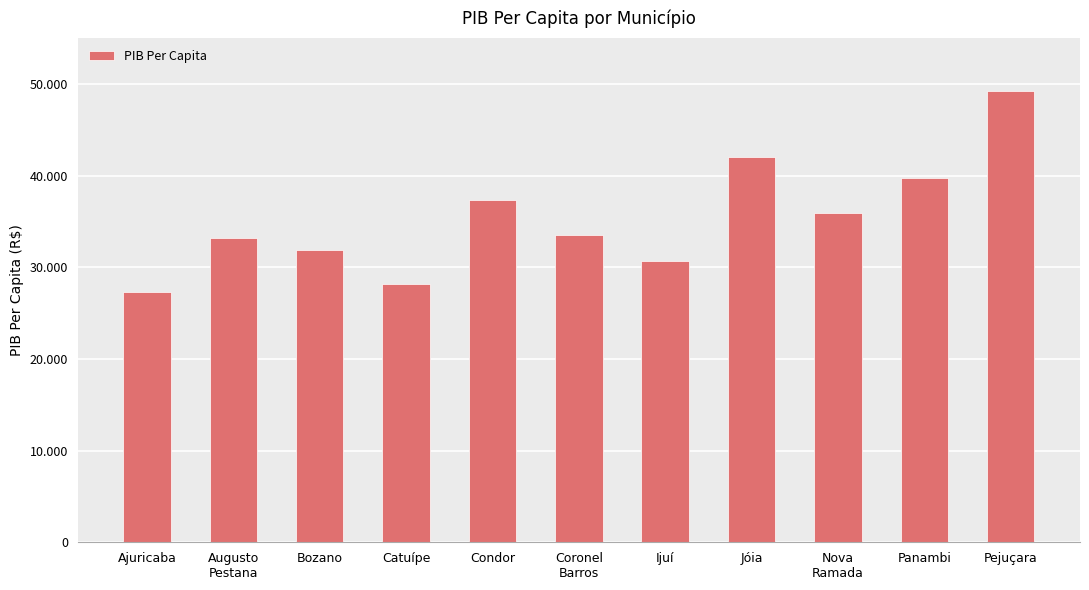

Are the bars horizontal?

No